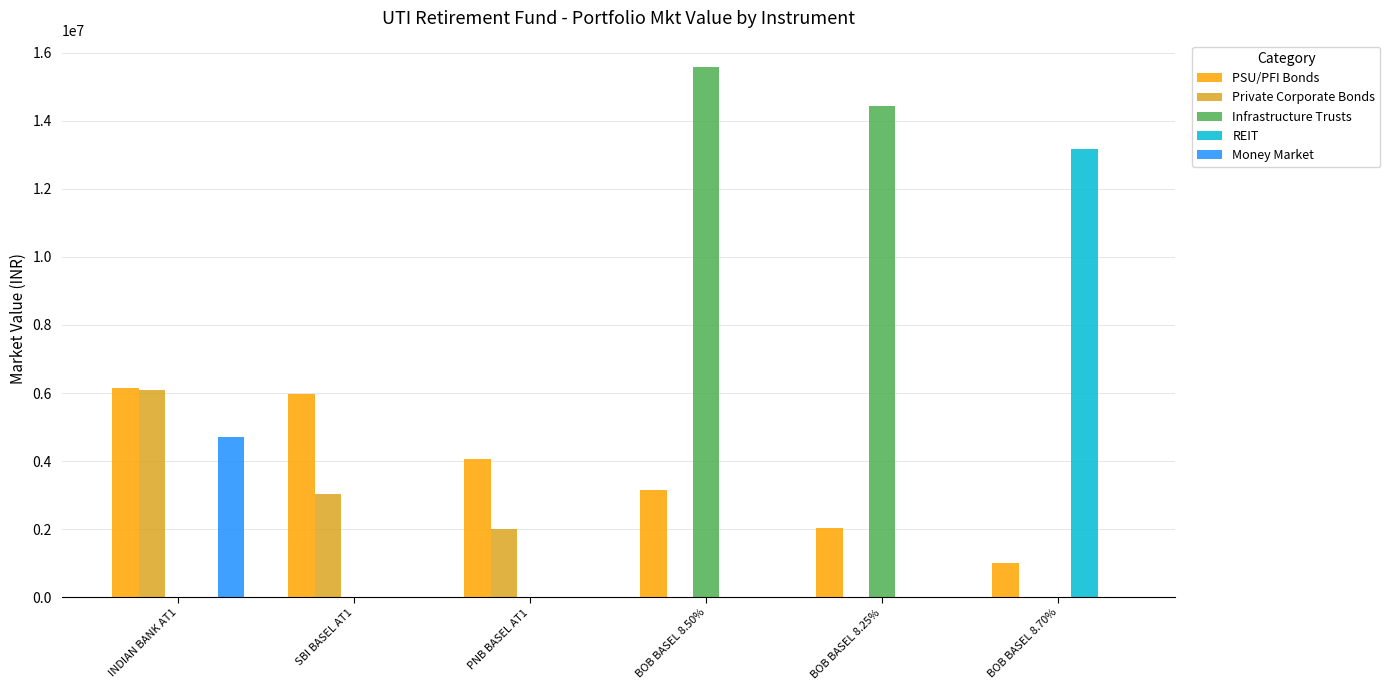

What is the average value of the REIT series?

2197433.8